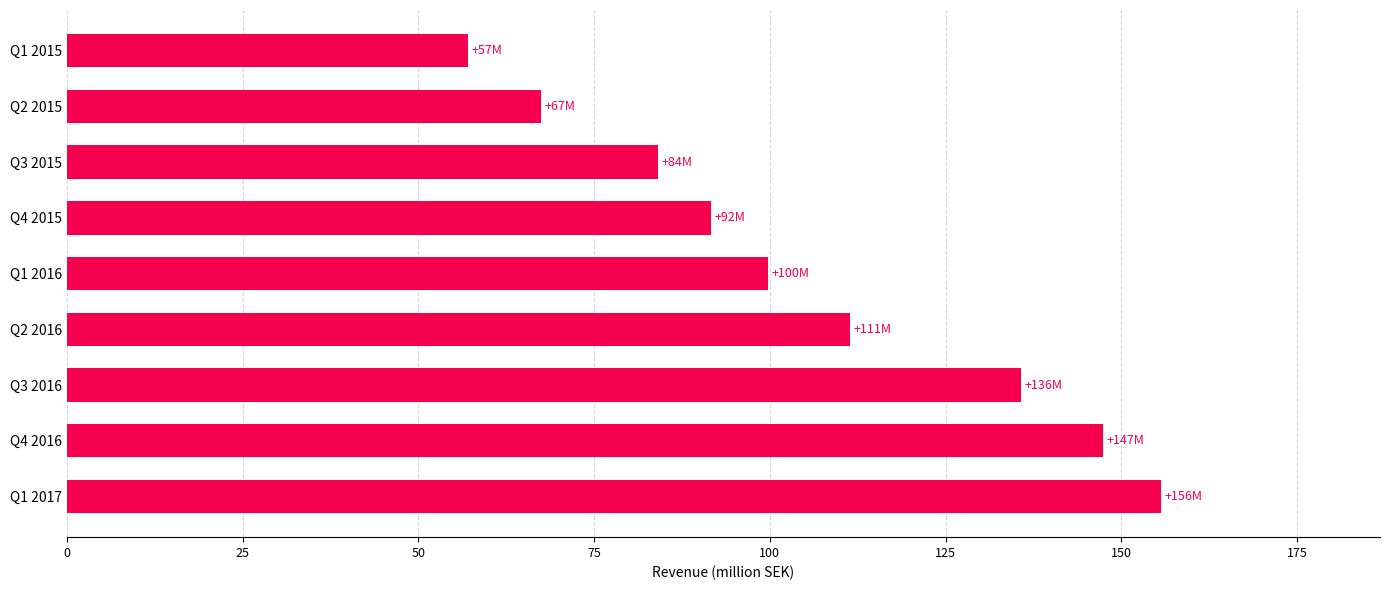

What value does the data have at Q3 2015?

84.0